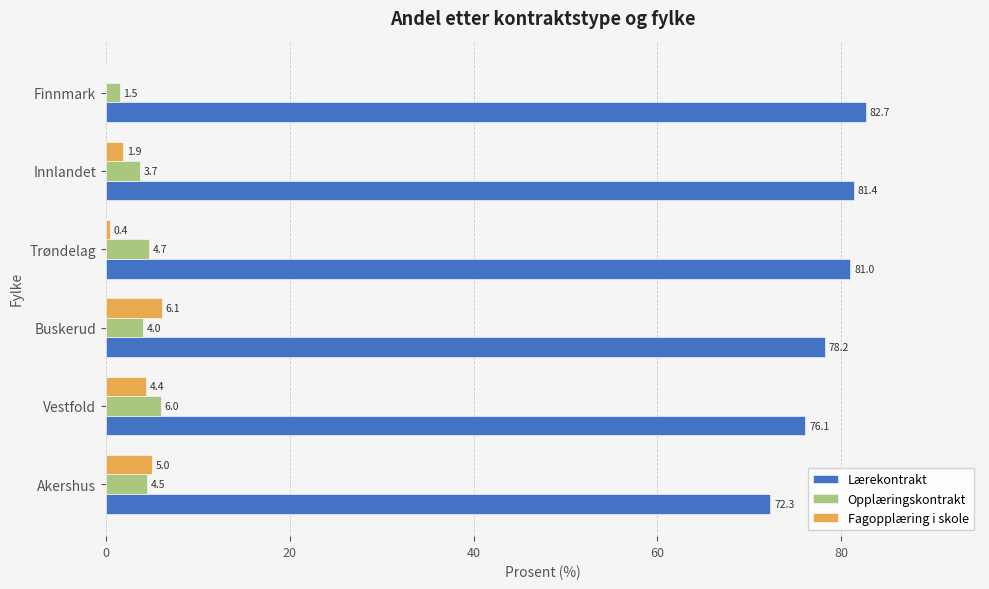

True or false: Fagopplæring i skole has a value of 5.0 at Akershus.

True